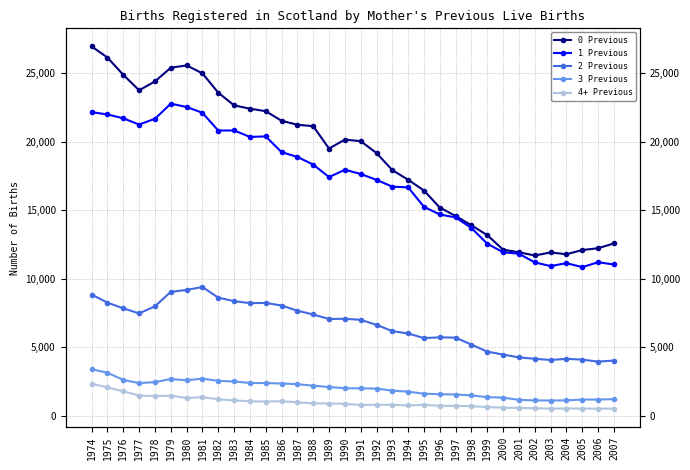

At 1977, list the series in order from smallest to largest.

4+ Previous, 3 Previous, 2 Previous, 1 Previous, 0 Previous